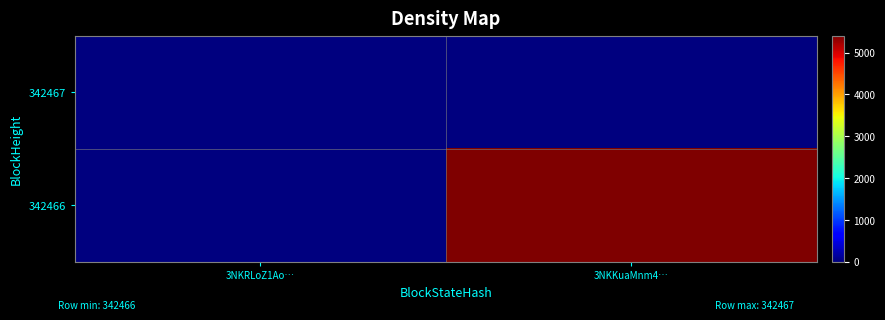

At how many categories does at least one series exceed 3716?

1